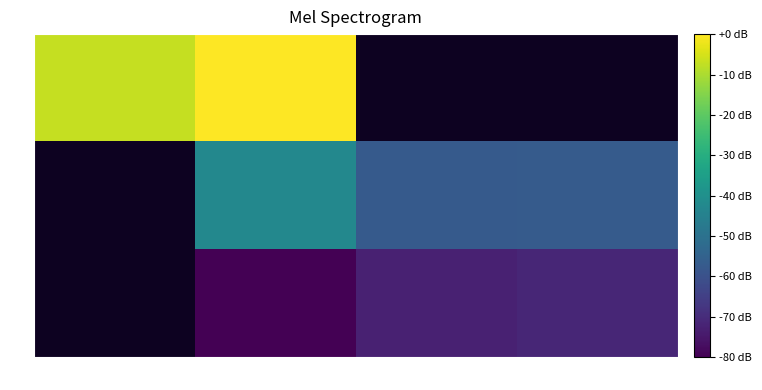

True or false: 28 has a value of 4.6 at -93.

False